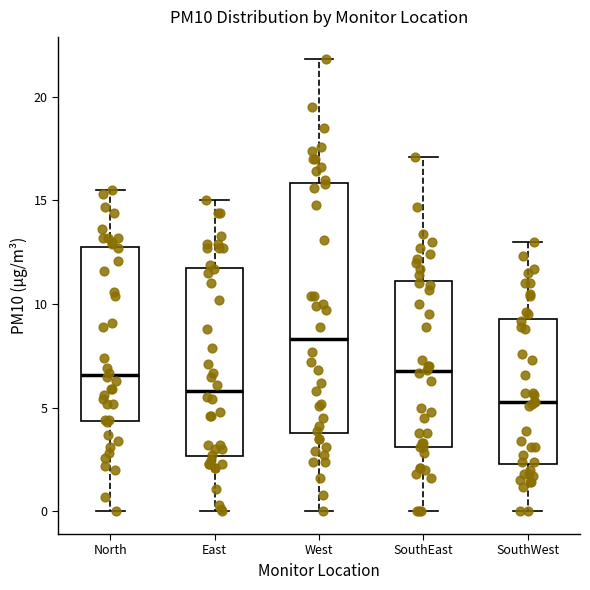

Where is the upper edge of the box for West on the y-axis? The values are not printed on the chart, so give them approximately, as read against the axis.

16.0